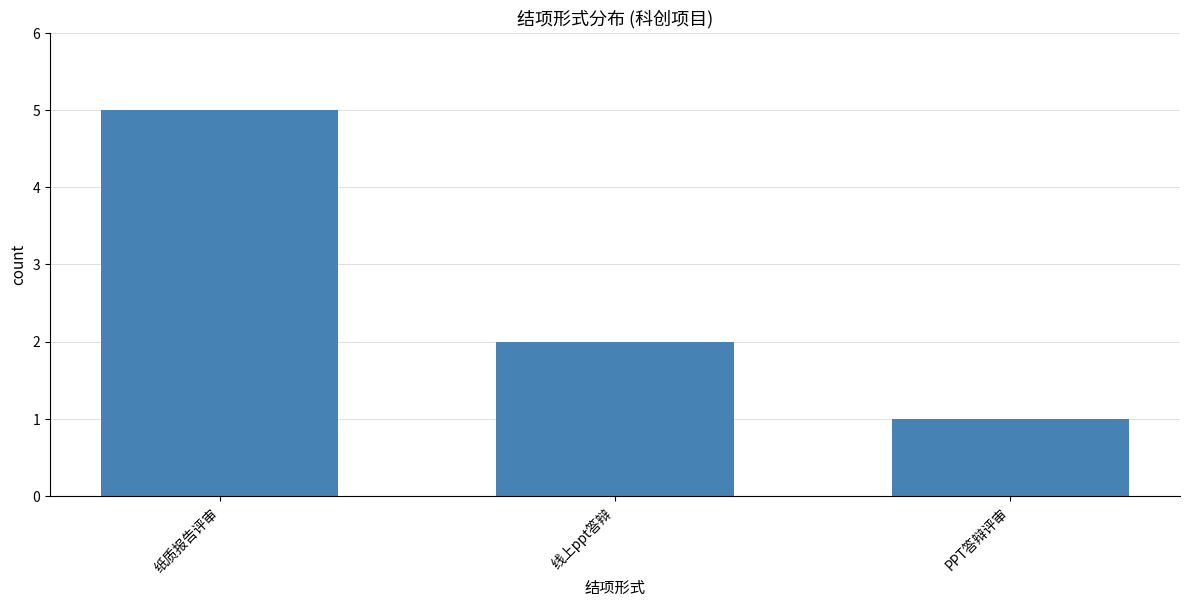

Read the value at 纸质报告评审.

5